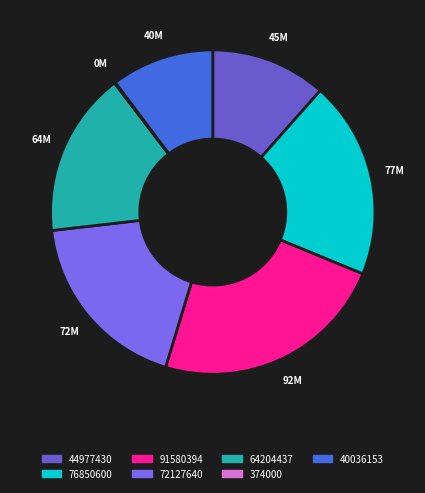

The 374000 slice represents 1% of the pie. True or false?

False